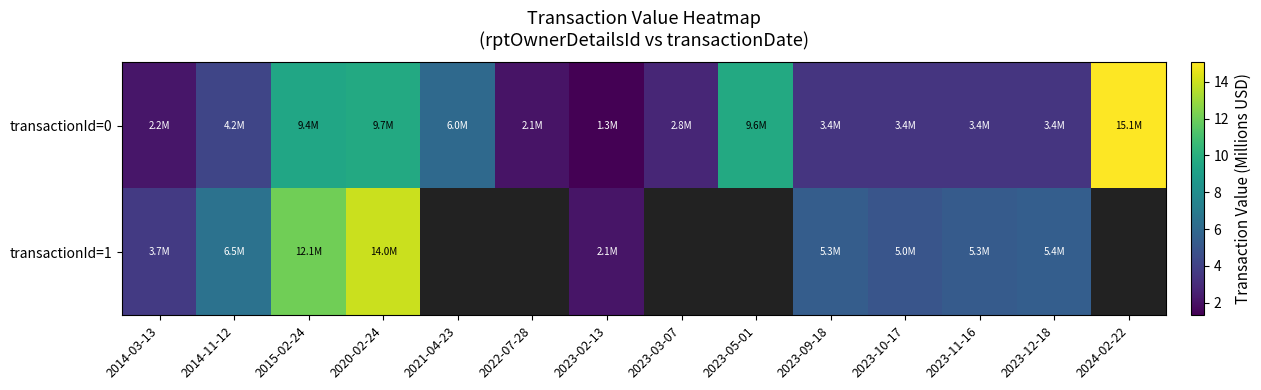

What is the difference between the maximum and minimum values in the transactionId=1 series?

11.8